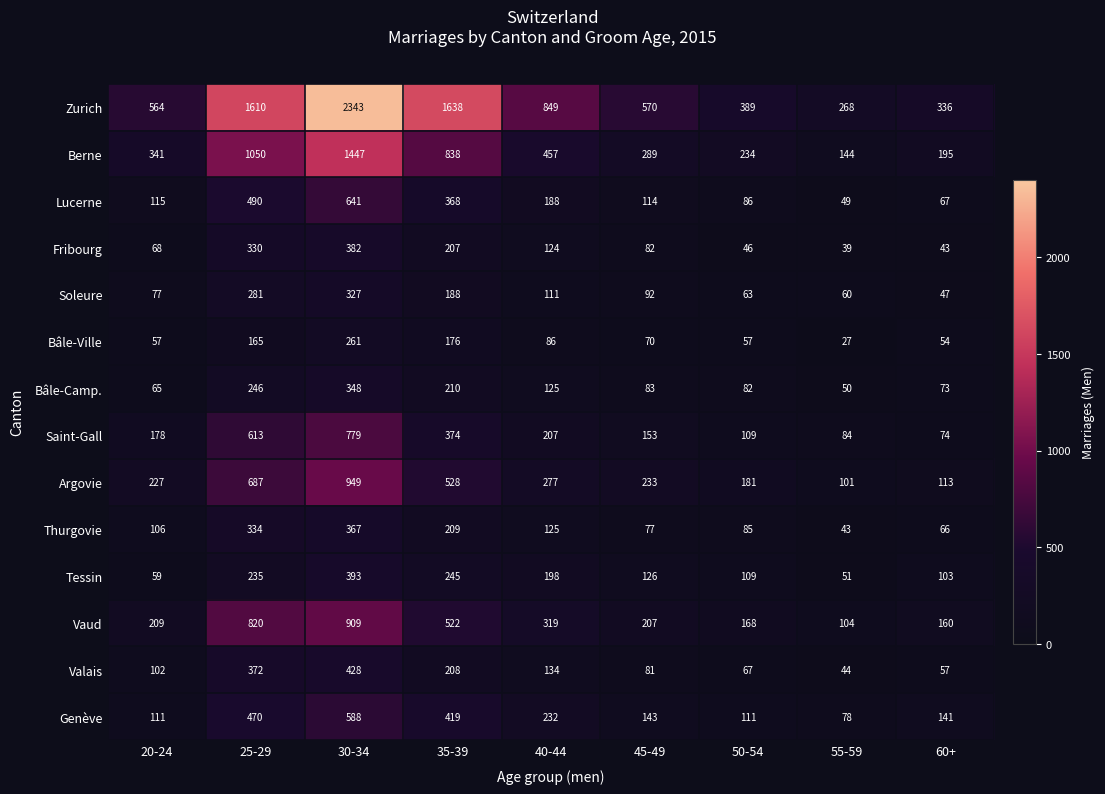

What is the difference between the second highest and second lowest values in the Soleure series?

221